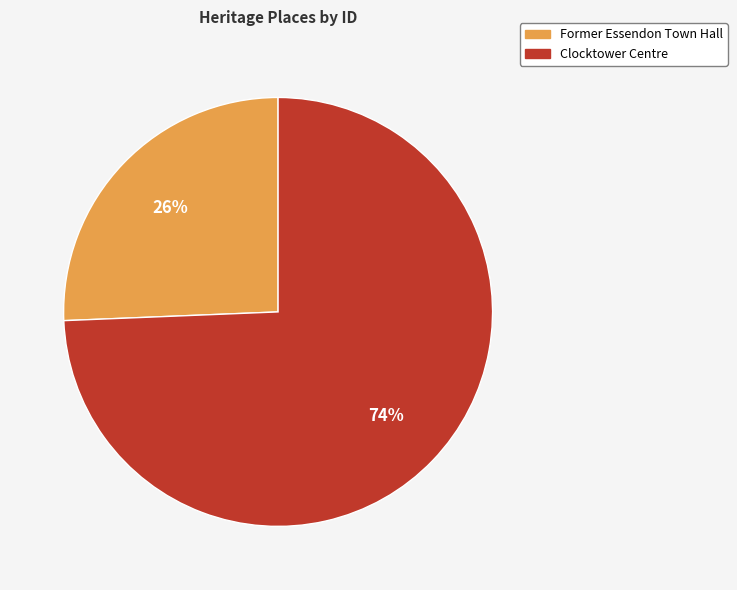

Count the number of slices in the pie.

2